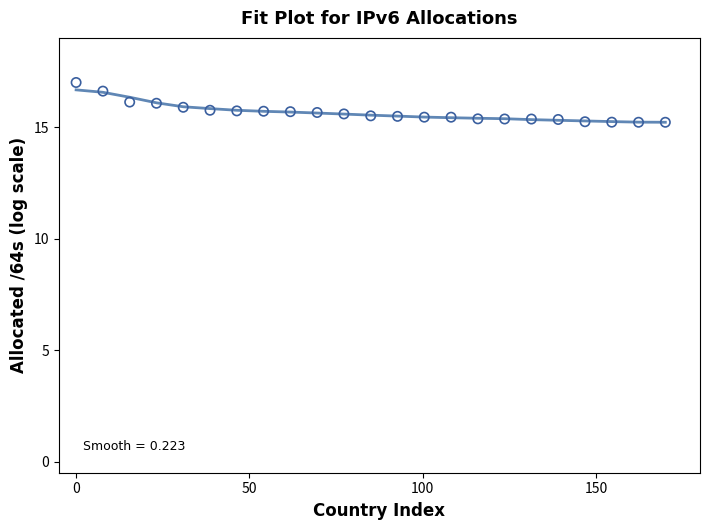

What is the range of Y values (max minus min)?

1.8